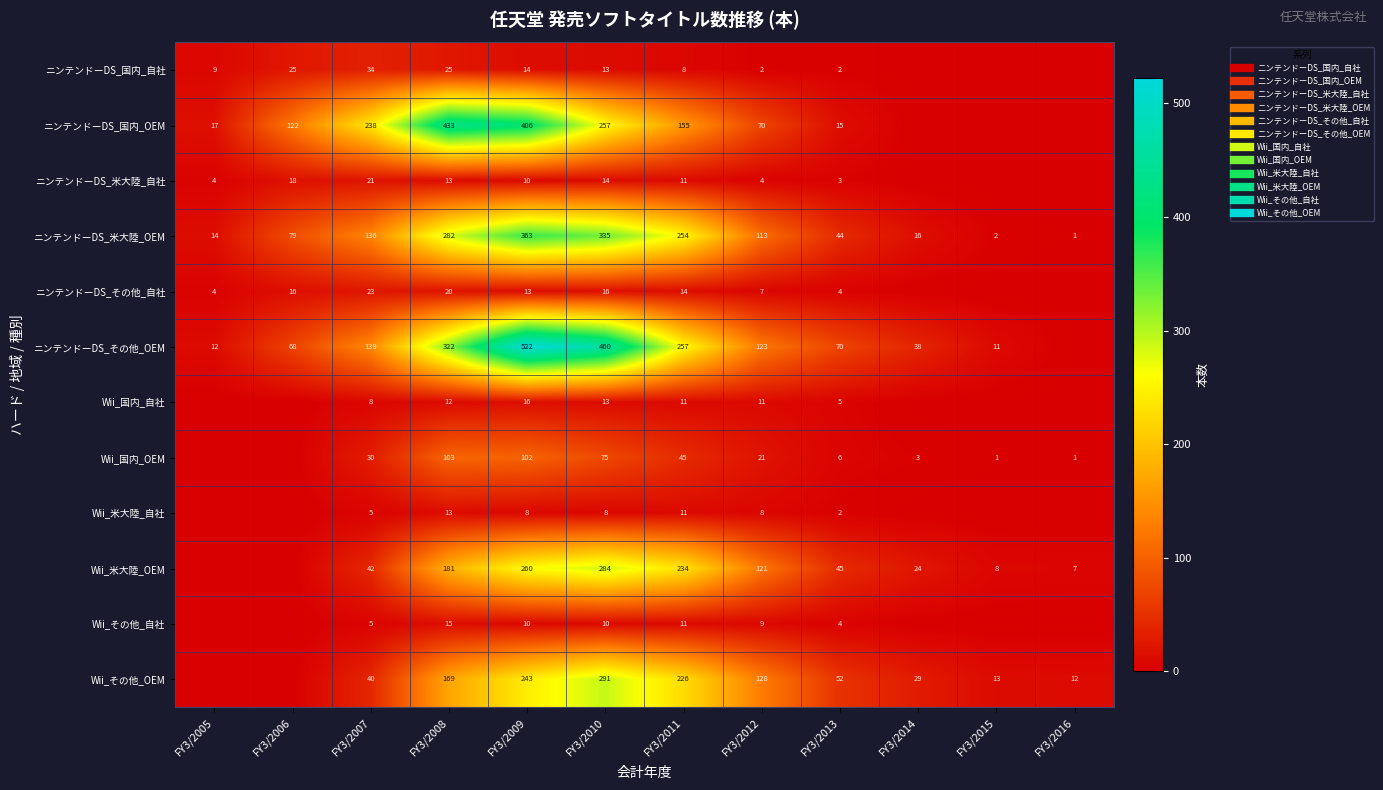

Between FY3/2016 and FY3/2010, which is larger?

FY3/2010